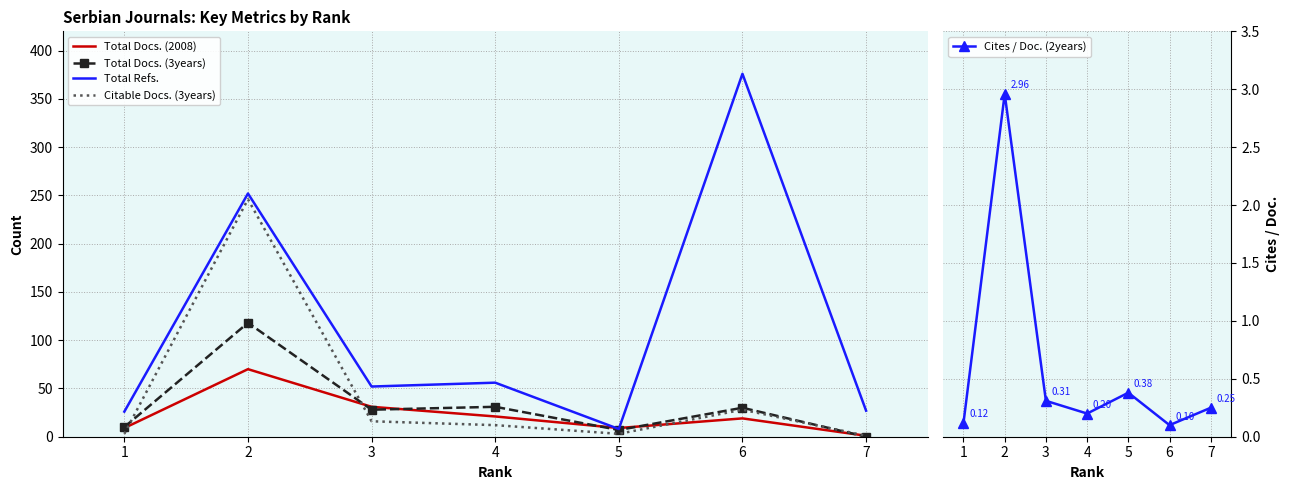

The value of Citable Docs. (3years) at 7 is 1.0. True or false?

True